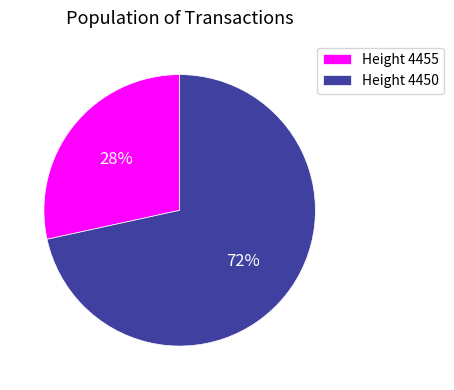

Is there a majority slice in this chart?

Yes